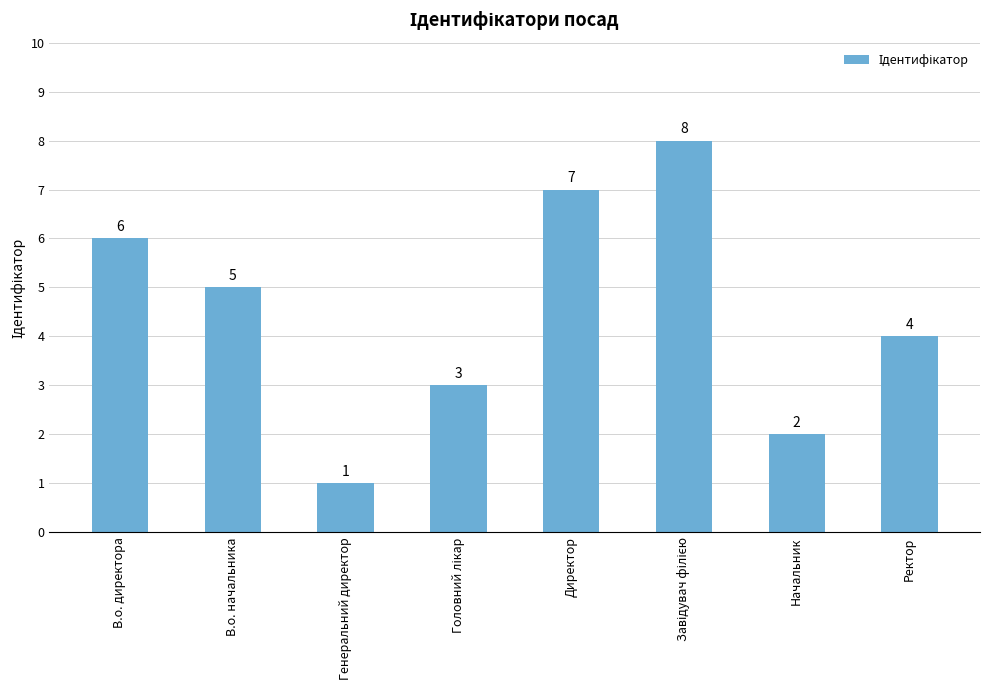

Reading left to right, extract all data points from this chart.

6	5	1	3	7	8	2	4